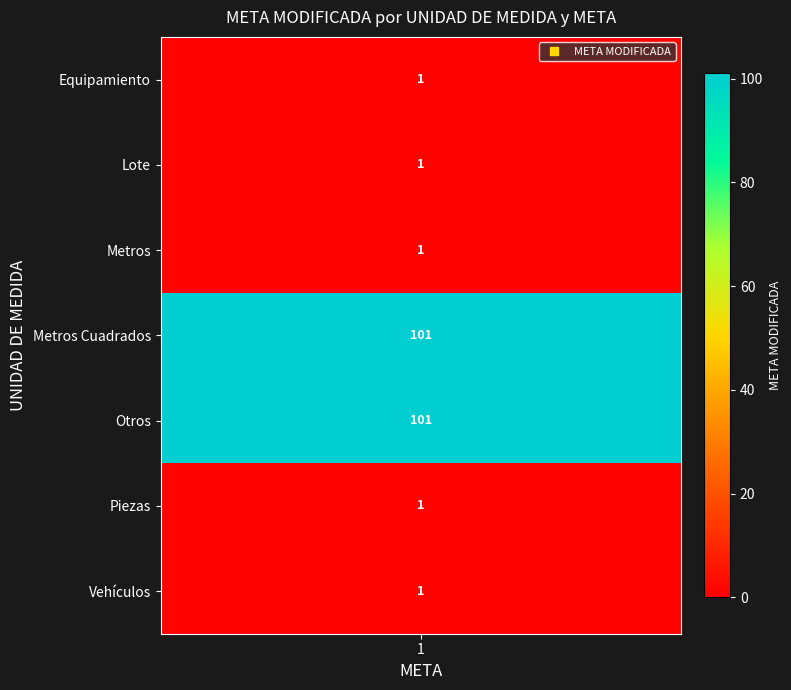

What is the difference between the highest and lowest values at 1?

100